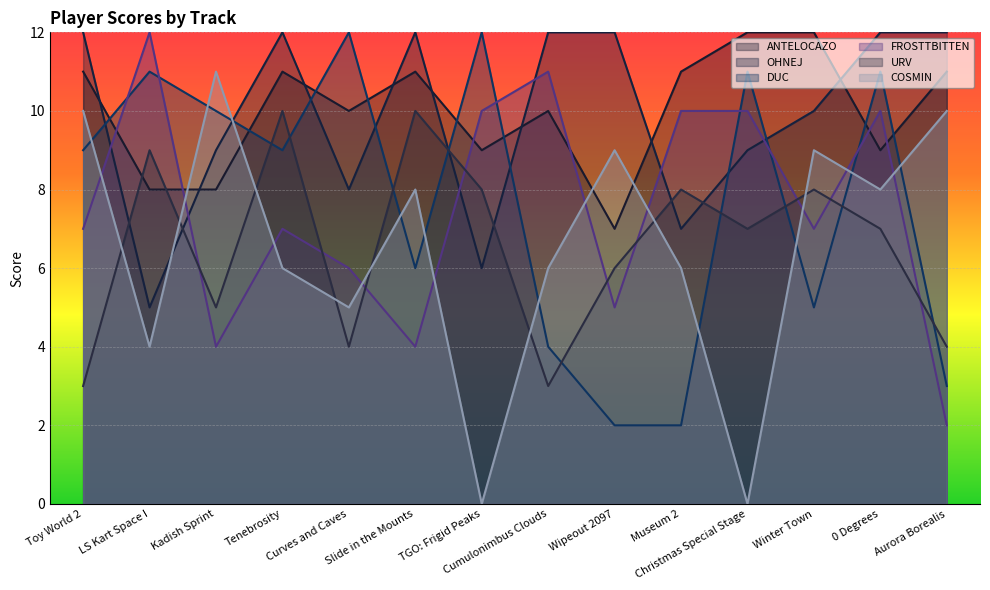

Reading left to right, transcribe all the data shown in this chart.

ANTELOCAZO: Toy World 2=11	LS Kart Space I=8	Kadish Sprint=8	Tenebrosity=11	Curves and Caves=10	Slide in the Mounts=11	TGO: Frigid Peaks=9	Cumulonimbus Clouds=10	Wipeout 2097=7	Museum 2=11	Christmas Special Stage=12	Winter Town=12	0 Degrees=9	Aurora Borealis=11
OHNEJ: Toy World 2=12	LS Kart Space I=5	Kadish Sprint=9	Tenebrosity=12	Curves and Caves=8	Slide in the Mounts=12	TGO: Frigid Peaks=6	Cumulonimbus Clouds=12	Wipeout 2097=12	Museum 2=7	Christmas Special Stage=9	Winter Town=10	0 Degrees=12	Aurora Borealis=12
DUC: Toy World 2=9	LS Kart Space I=11	Kadish Sprint=10	Tenebrosity=9	Curves and Caves=12	Slide in the Mounts=6	TGO: Frigid Peaks=12	Cumulonimbus Clouds=4	Wipeout 2097=2	Museum 2=2	Christmas Special Stage=11	Winter Town=5	0 Degrees=11	Aurora Borealis=3
FROSTTBITTEN: Toy World 2=7	LS Kart Space I=12	Kadish Sprint=4	Tenebrosity=7	Curves and Caves=6	Slide in the Mounts=4	TGO: Frigid Peaks=10	Cumulonimbus Clouds=11	Wipeout 2097=5	Museum 2=10	Christmas Special Stage=10	Winter Town=7	0 Degrees=10	Aurora Borealis=2
URV: Toy World 2=3	LS Kart Space I=9	Kadish Sprint=5	Tenebrosity=10	Curves and Caves=4	Slide in the Mounts=10	TGO: Frigid Peaks=8	Cumulonimbus Clouds=3	Wipeout 2097=6	Museum 2=8	Christmas Special Stage=7	Winter Town=8	0 Degrees=7	Aurora Borealis=4
COSMIN: Toy World 2=10	LS Kart Space I=4	Kadish Sprint=11	Tenebrosity=6	Curves and Caves=5	Slide in the Mounts=8	TGO: Frigid Peaks=0	Cumulonimbus Clouds=6	Wipeout 2097=9	Museum 2=6	Christmas Special Stage=0	Winter Town=9	0 Degrees=8	Aurora Borealis=10